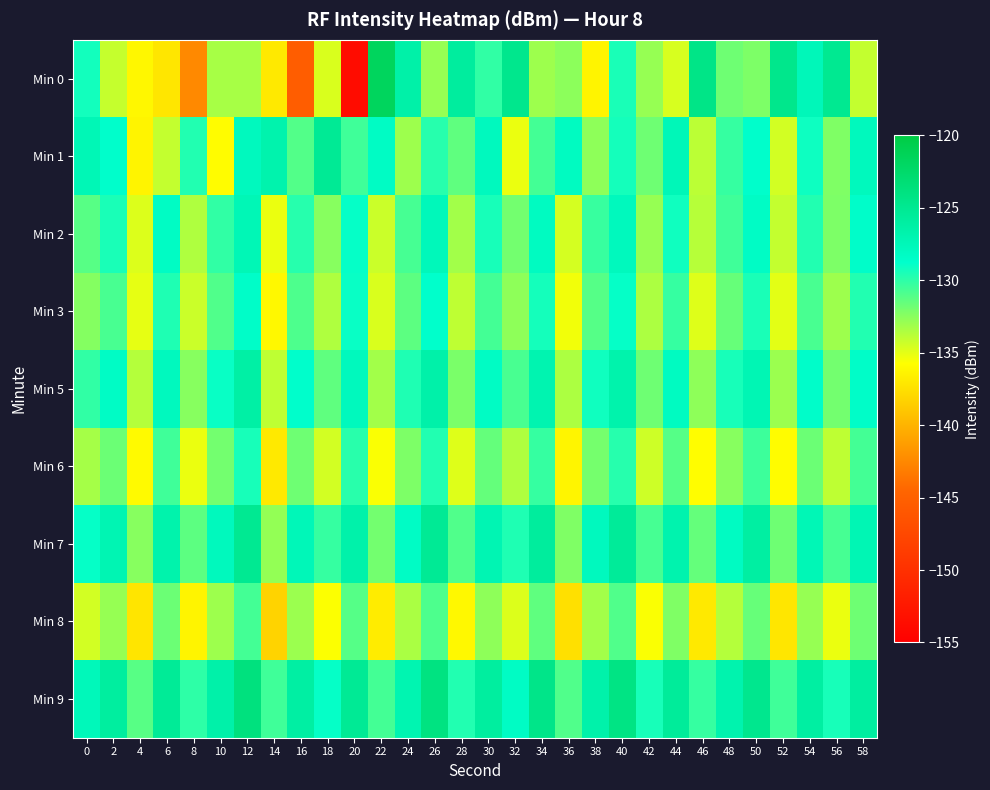

What is the spread (max minus min) of values at 32?

10.4